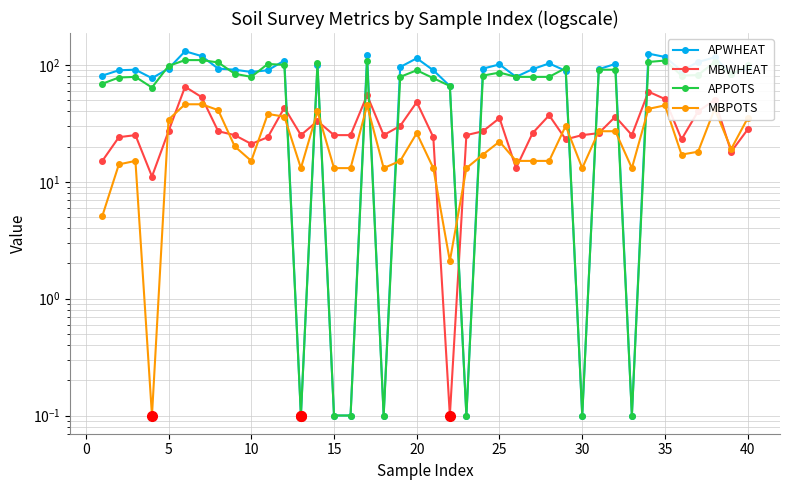

Is this an area chart (filled region under the line)?

No